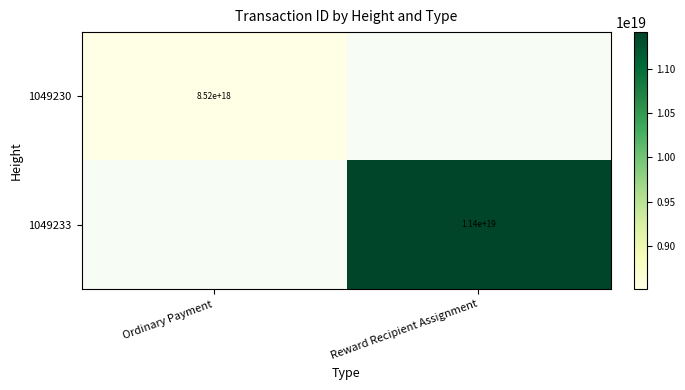

True or false: 1049233 has a value of 11400000000000000000 at Reward Recipient Assignment.

True